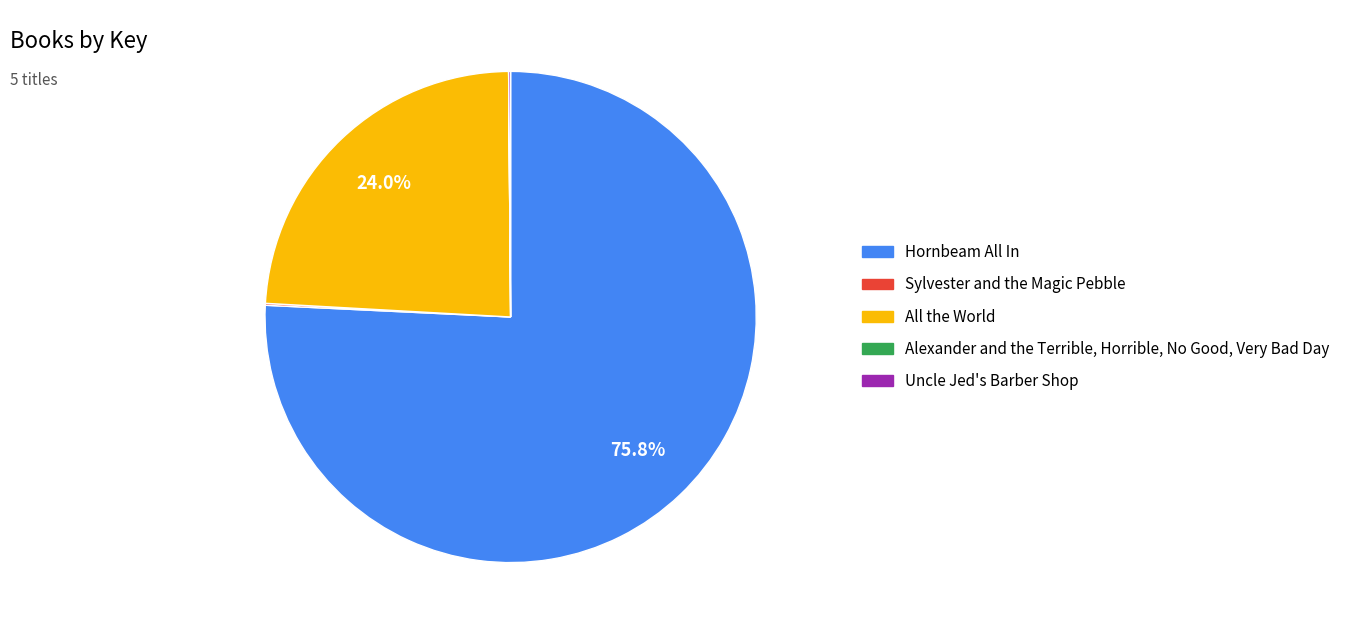

What percentage is NOT represented by Hornbeam All In?

24.2%